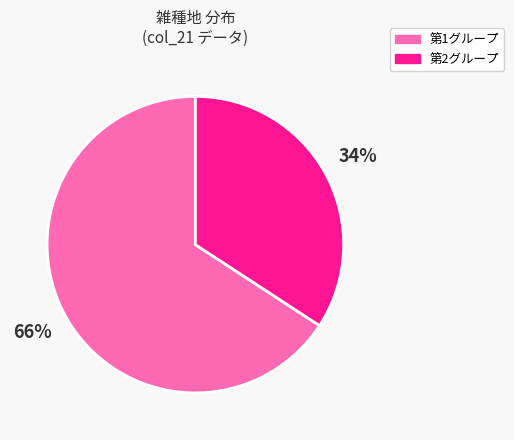

To the nearest percent, what is the difference between the largest and smallest slice percentages?

32%